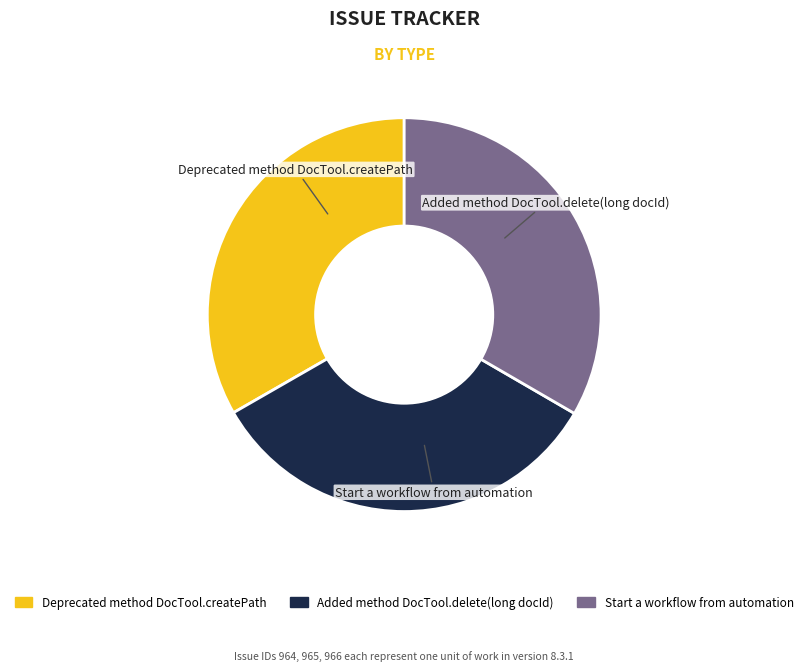

The Deprecated method DocTool.createPath slice represents 33% of the pie. True or false?

True